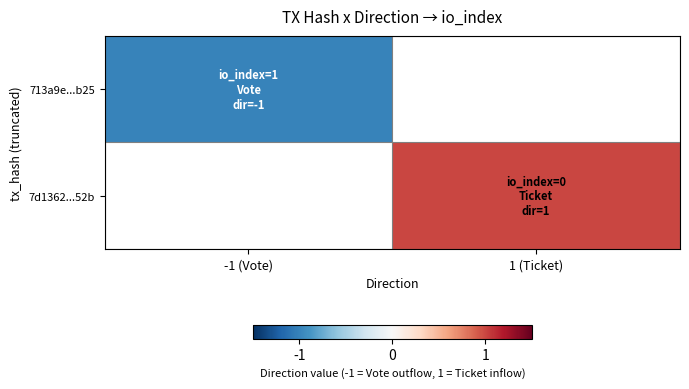

Count the number of data series in this chart.

2